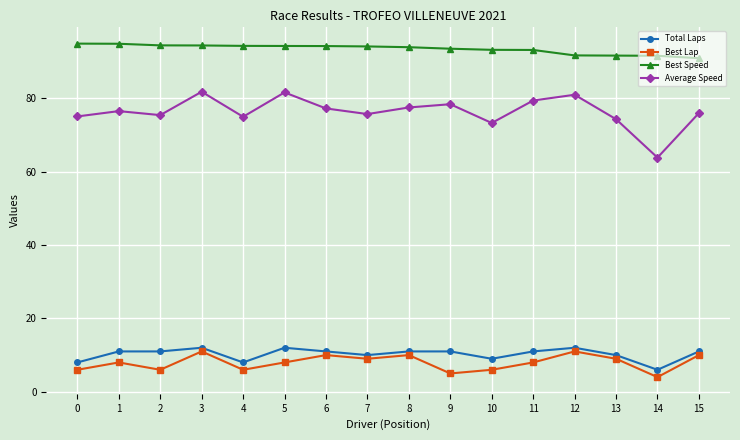

True or false: Best Lap and Average Speed intersect in this chart.

False